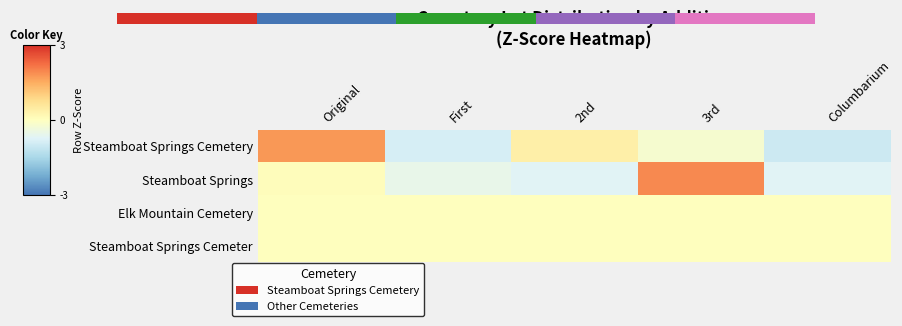

How many distinct data groups are displayed?

4